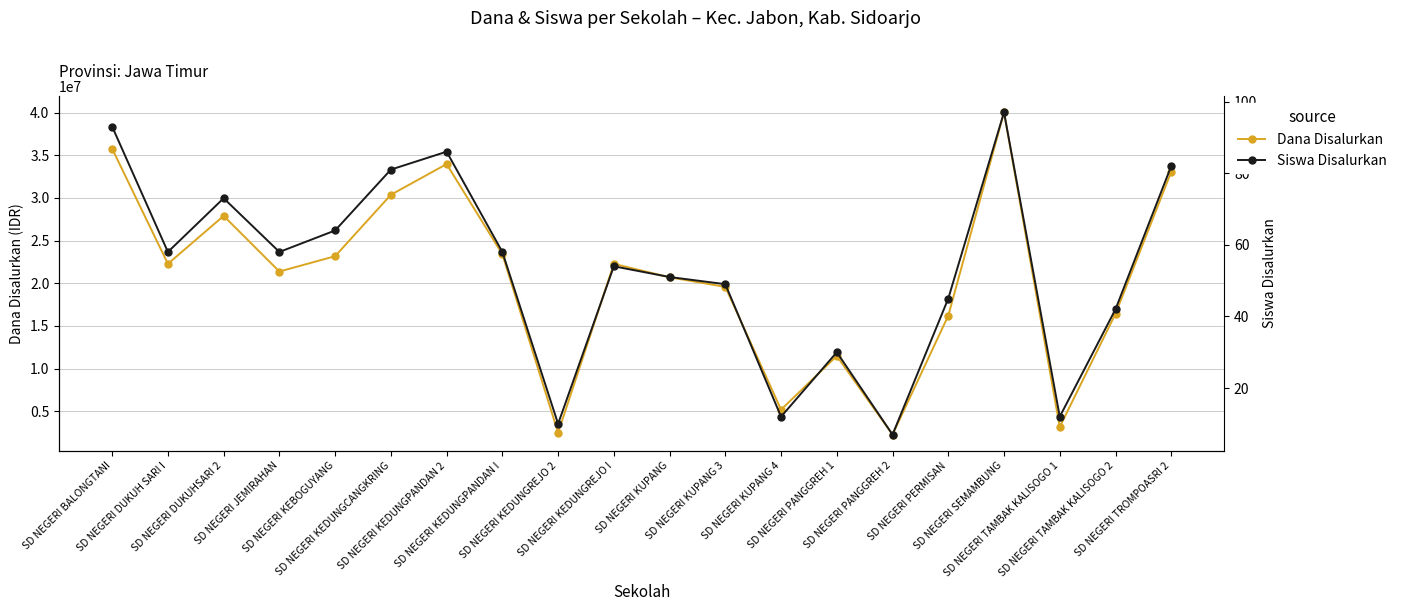

What is the difference between the Siswa Disalurkan values at SD NEGERI SEMAMBUNG and SD NEGERI KUPANG 4?

85